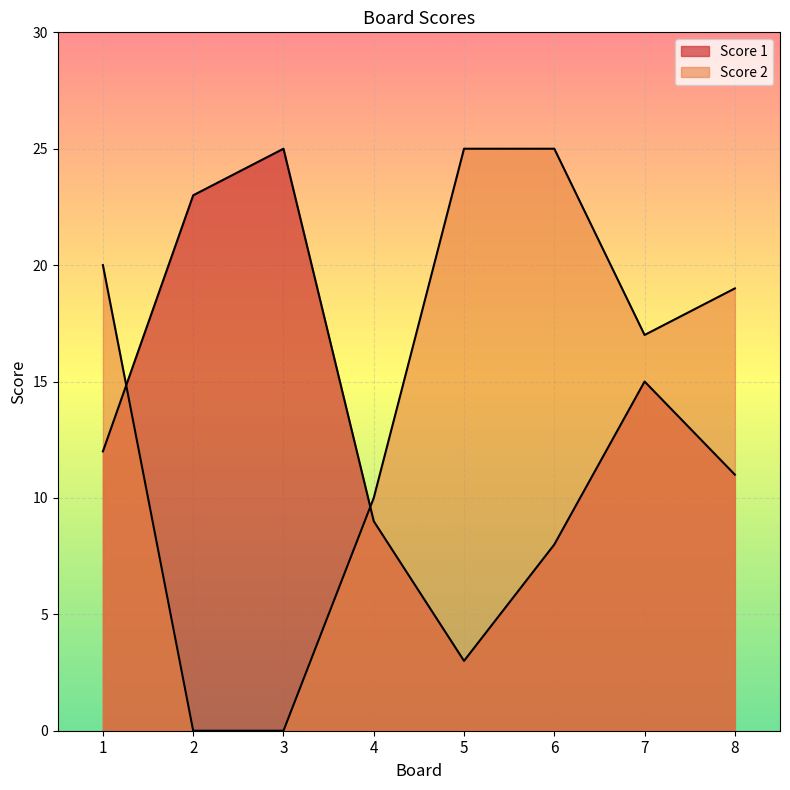

After their last crossing, which series has the higher values: Score 2 or Score 1?

Score 2